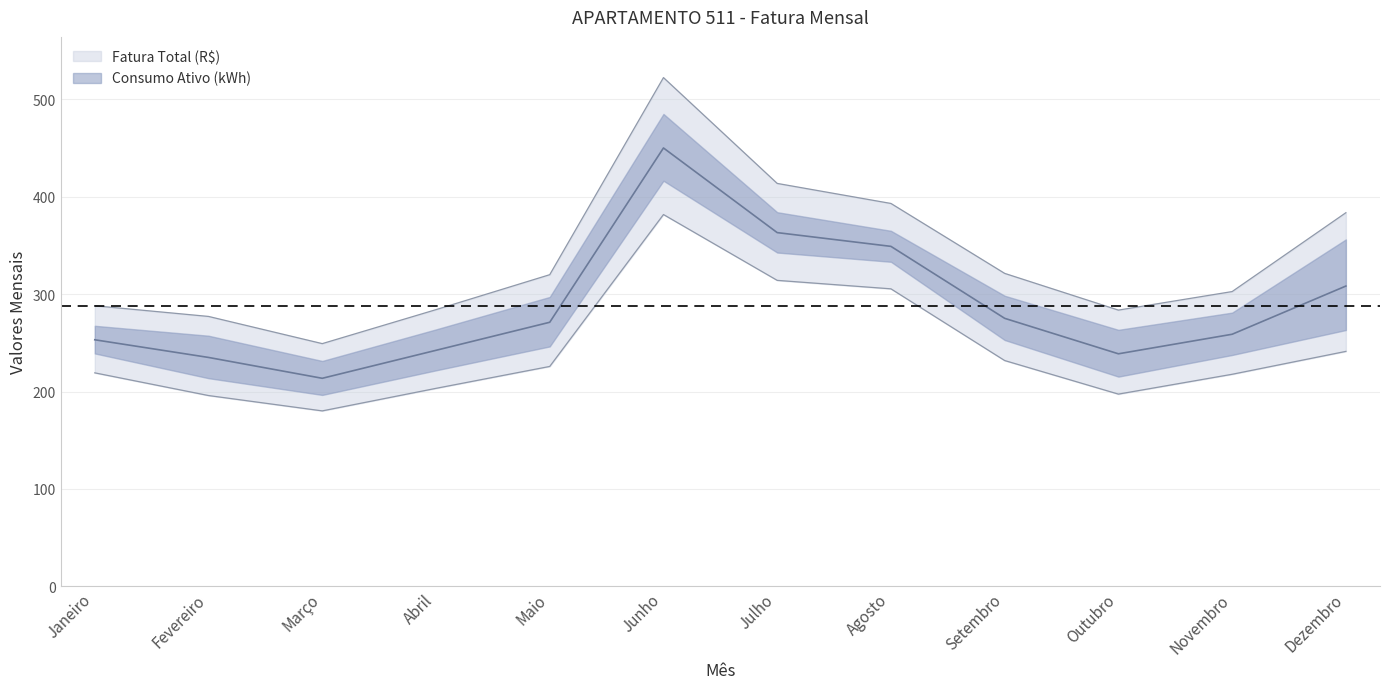

What are all the series names shown in the legend?

Fatura Total (R$), Consumo Ativo (kWh)